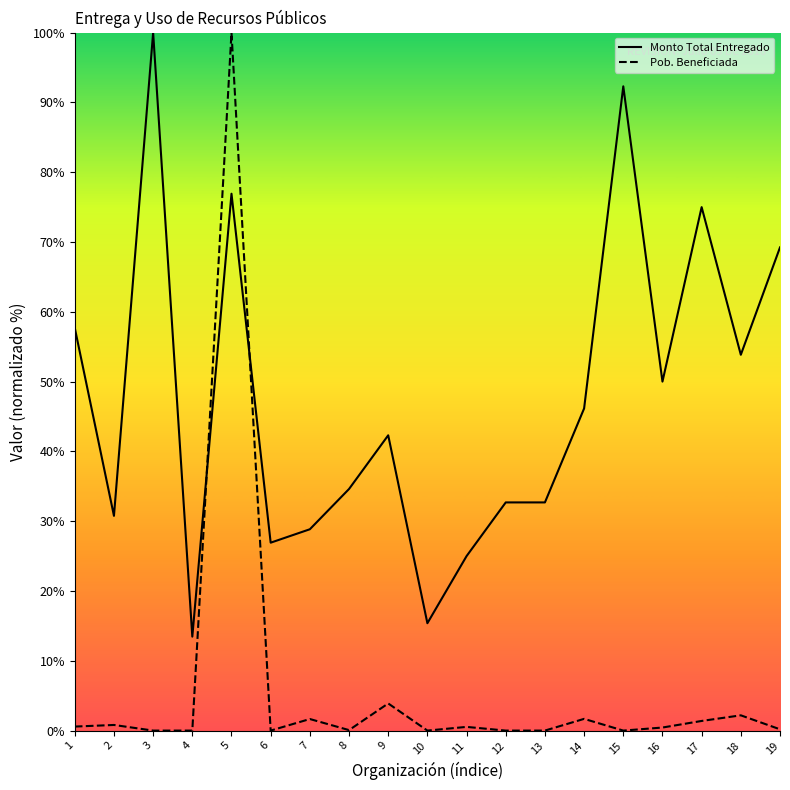

List the series in order of their overall mean, highest first.

Monto Total Entregado, Pob. Beneficiada